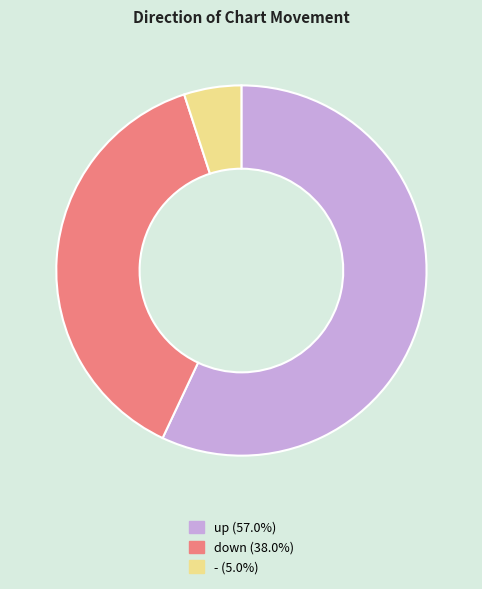

What is the ratio of the value at down to the value at -?

7.6